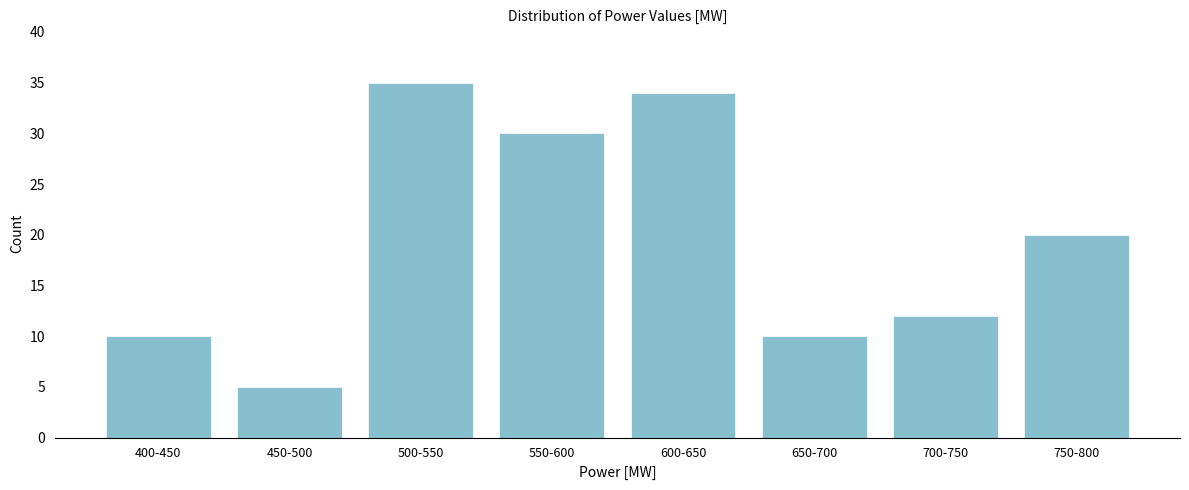

Reading left to right, transcribe all the data shown in this chart.

10	5	35	30	34	10	12	20